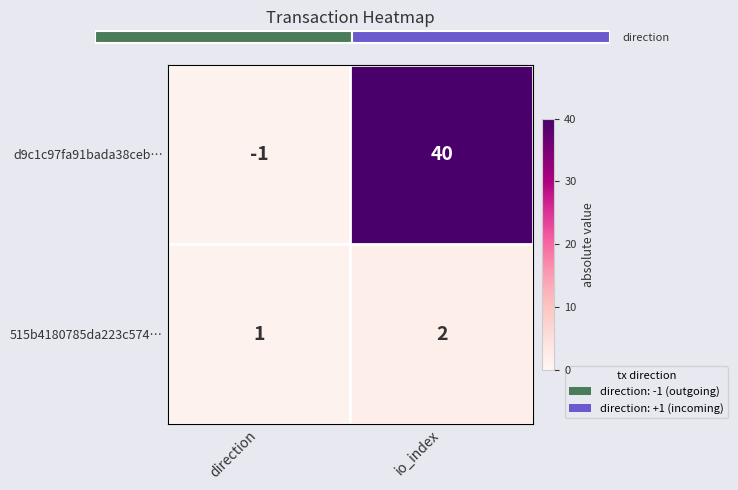

What is the total value across all series at io_index?

42